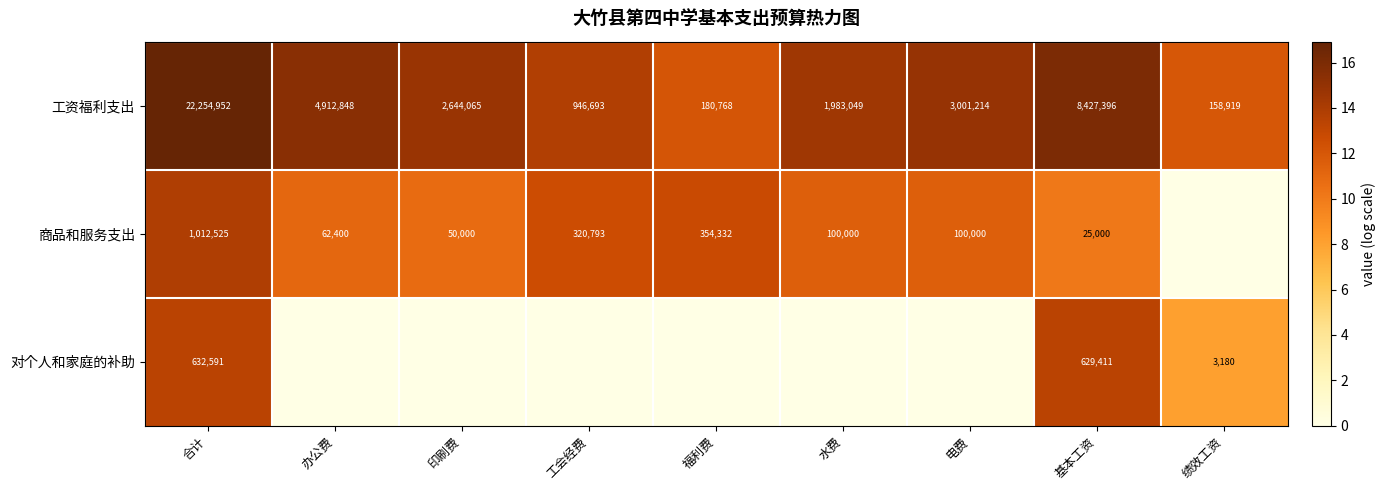

True or false: 商品和服务支出 has a value of 100000 at 水费.

True